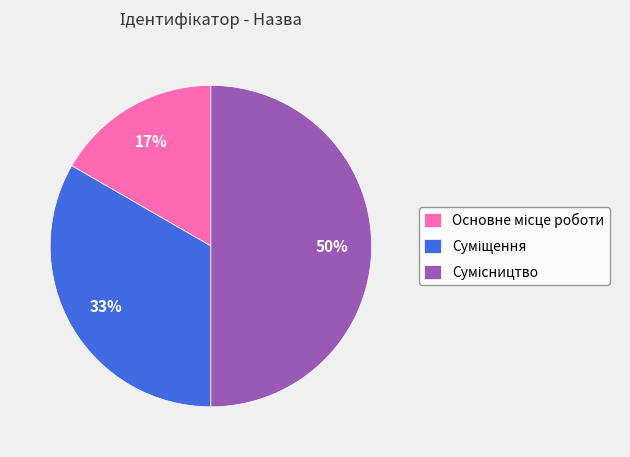

To the nearest percent, what is the difference between the largest and smallest slice percentages?

33%